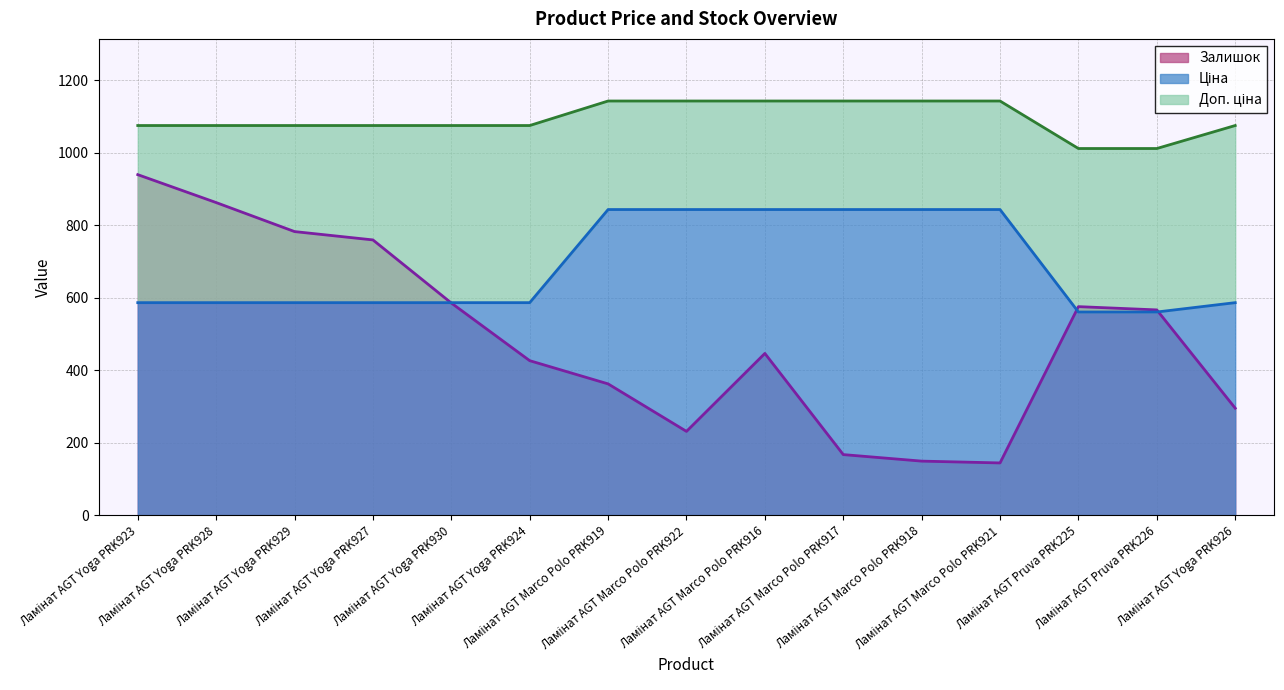

What is the minimum value shown in the chart?

144.0